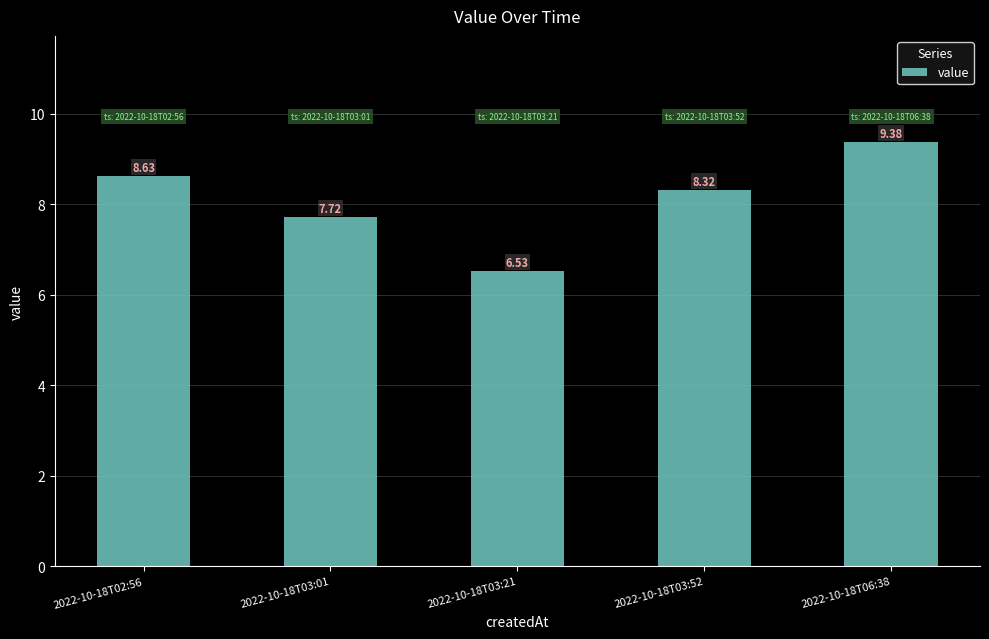

Reading left to right, transcribe all the data shown in this chart.

2022-10-18T02:56=8.6	2022-10-18T03:01=7.7	2022-10-18T03:21=6.5	2022-10-18T03:52=8.3	2022-10-18T06:38=9.4